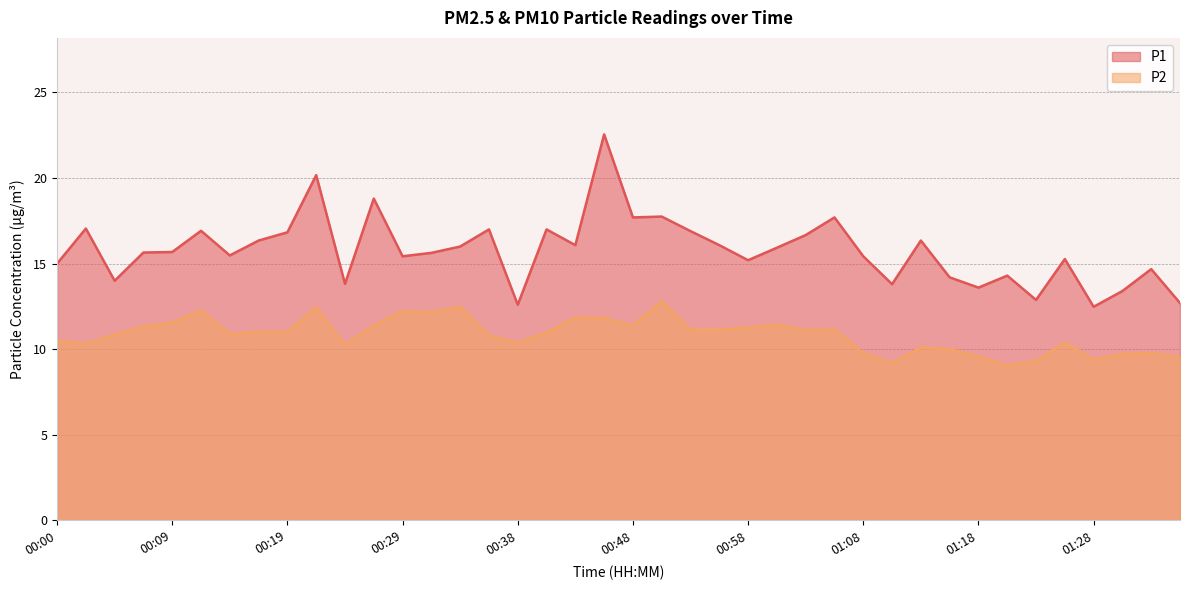

Reading left to right, transcribe all the data shown in this chart.

P1: 00:00=15.0	00:02=17.1	00:04=14.0	00:07=15.7	00:09=15.7	00:12=16.9	00:14=15.5	00:17=16.4	00:19=16.8	00:21=20.2	00:24=13.8	00:26=18.8	00:29=15.4	00:31=15.6	00:34=16.0	00:36=17.0	00:38=12.6	00:41=17.0	00:43=16.1	00:46=22.6	00:48=17.7	00:51=17.8	00:53=16.9	00:55=16.1	00:58=15.2	01:00=15.9	01:03=16.7	01:05=17.7	01:08=15.4	01:10=13.8	01:13=16.4	01:15=14.2	01:18=13.6	01:20=14.3	01:23=12.9	01:25=15.3	01:28=12.5	01:30=13.4	01:32=14.7	01:35=12.7
P2: 00:00=10.5	00:02=10.3	00:04=10.8	00:07=11.3	00:09=11.6	00:12=12.3	00:14=10.9	00:17=11.0	00:19=11.0	00:21=12.4	00:24=10.2	00:26=11.4	00:29=12.2	00:31=12.2	00:34=12.5	00:36=10.8	00:38=10.4	00:41=11.0	00:43=11.8	00:46=11.8	00:48=11.4	00:51=12.8	00:53=11.2	00:55=11.2	00:58=11.3	01:00=11.4	01:03=11.1	01:05=11.2	01:08=9.8	01:10=9.2	01:13=10.1	01:15=10.0	01:18=9.6	01:20=9.1	01:23=9.3	01:25=10.4	01:28=9.4	01:30=9.7	01:32=9.8	01:35=9.6